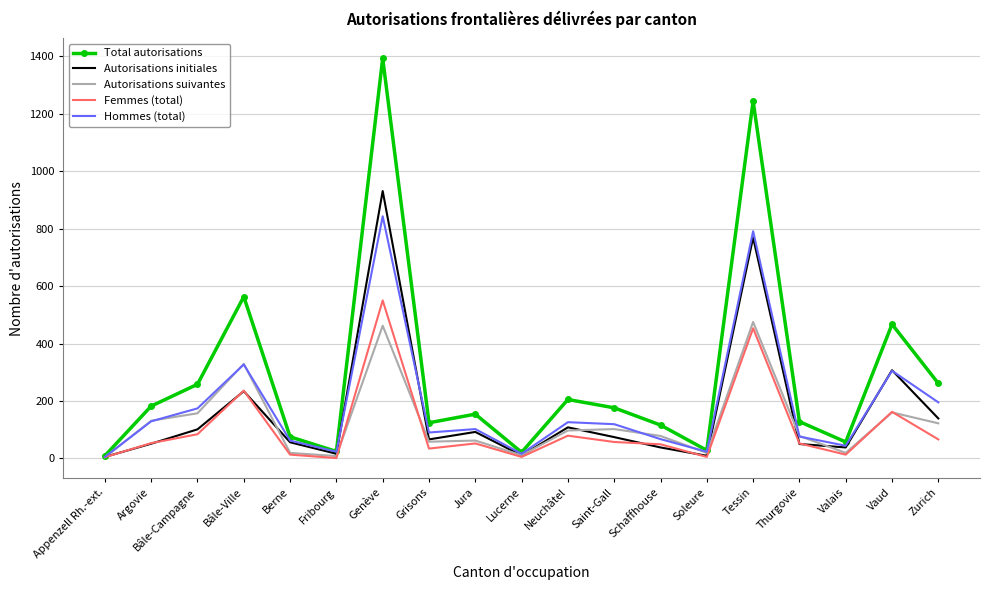

At which category does the chart reach its peak across all series?

Genève